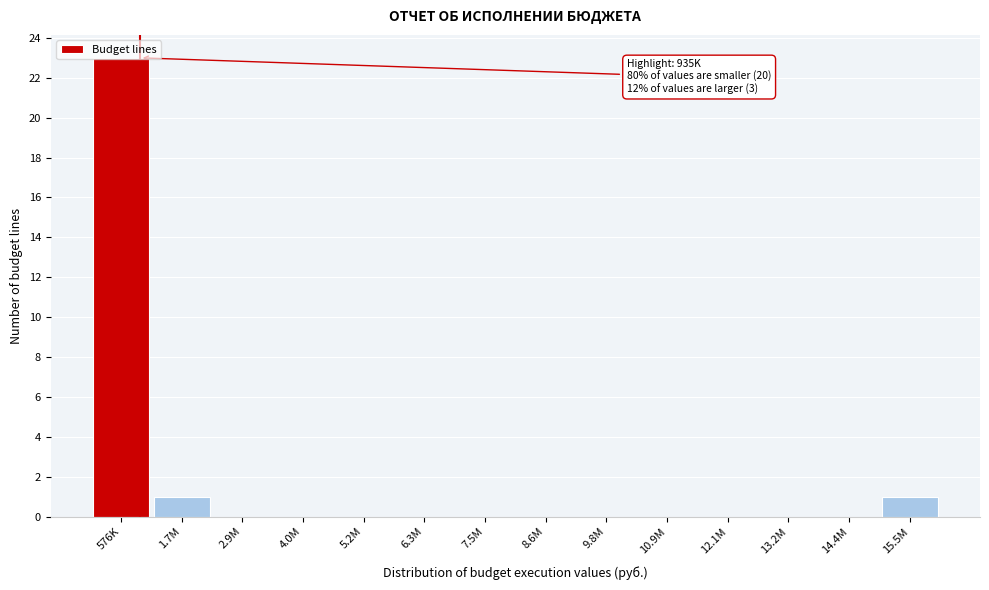

The value at 7.5M is 12. True or false?

False